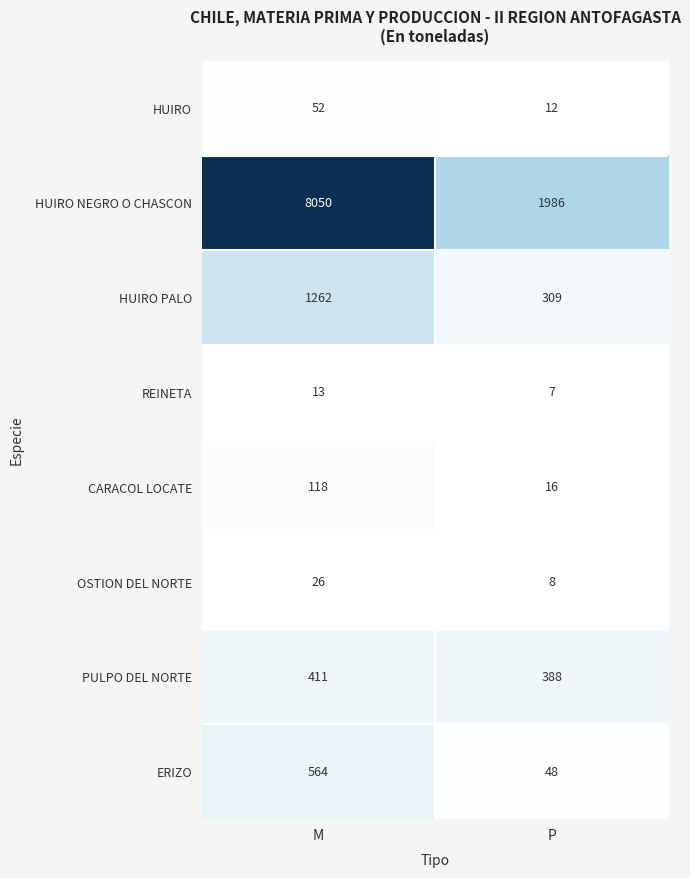

What is the greatest value displayed?

8050